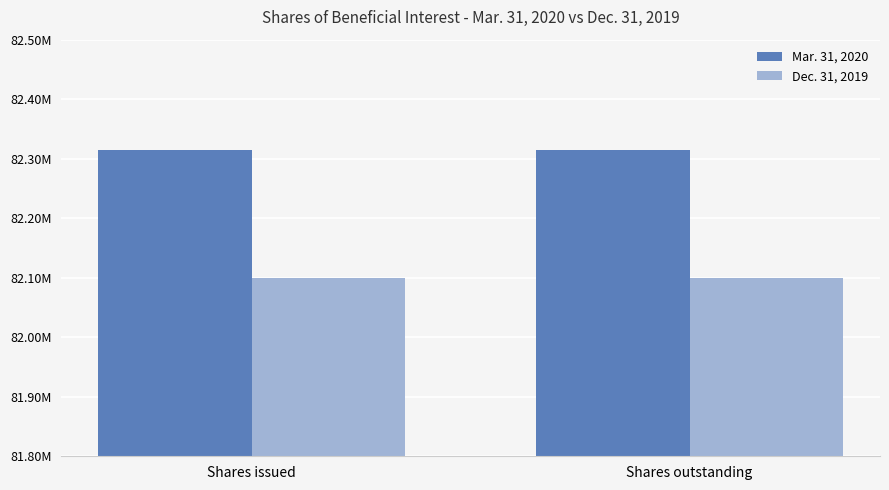

What is the lowest value of the Dec. 31, 2019 series?

82099000